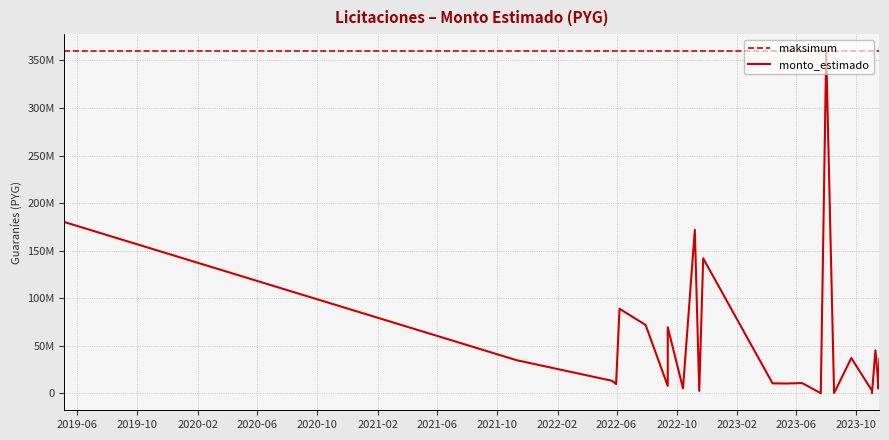

List the labels in order of value, smallest first.

2023-07-21, 2023-08-17, 2023-11-02, 2022-11-16, 2023-11-02, 2023-11-15, 2022-10-14, 2022-09-13, 2022-05-31, 2023-05-12, 2023-04-14, 2023-06-13, 2022-05-23, 2023-11-13, 2021-11-10, 2023-11-17, 2023-09-21, 2023-11-09, 2022-09-13, 2022-07-30, 2022-06-07, 2022-11-24, 2022-11-07, 2019-05-06, 2023-08-01